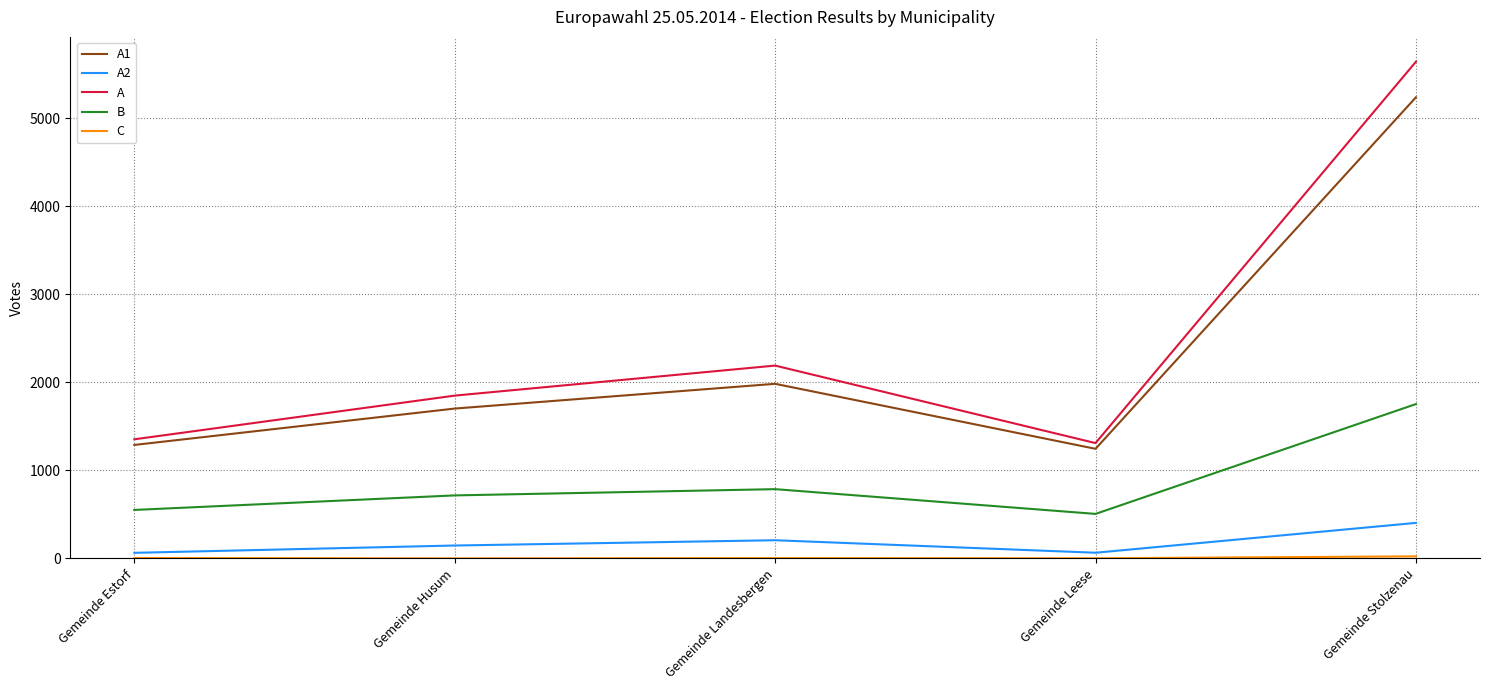

Is the value of B at Gemeinde Leese greater than the value of A2 at Gemeinde Leese?

Yes